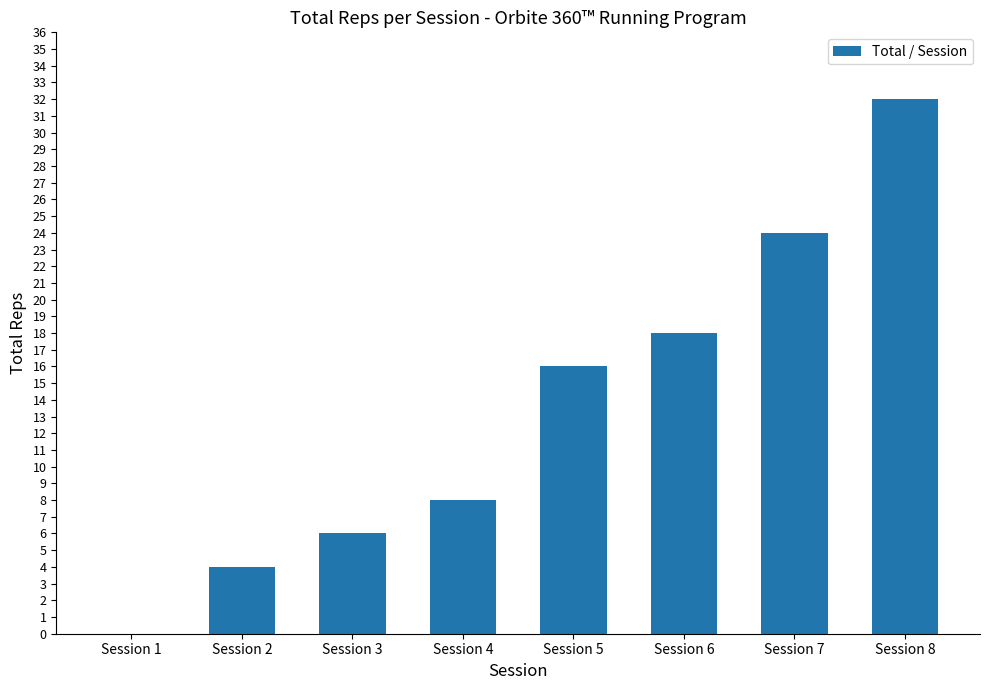

What is the maximum value shown in the chart?

32